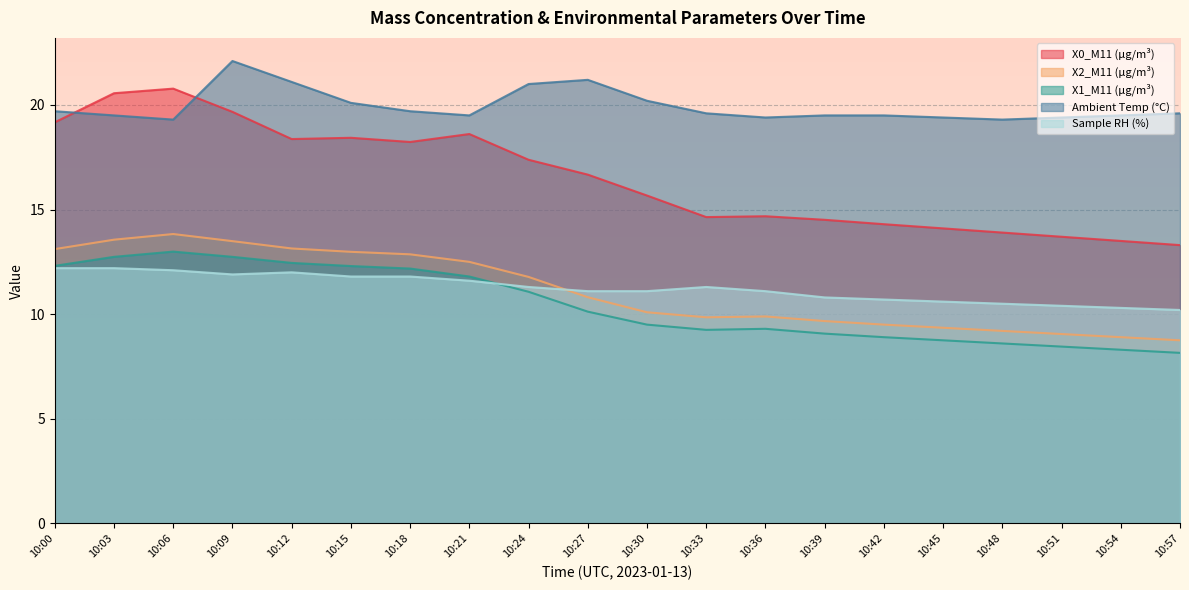

Is it true that X1_M11 (μg/m³) equals 8.4 at 10:51?

True